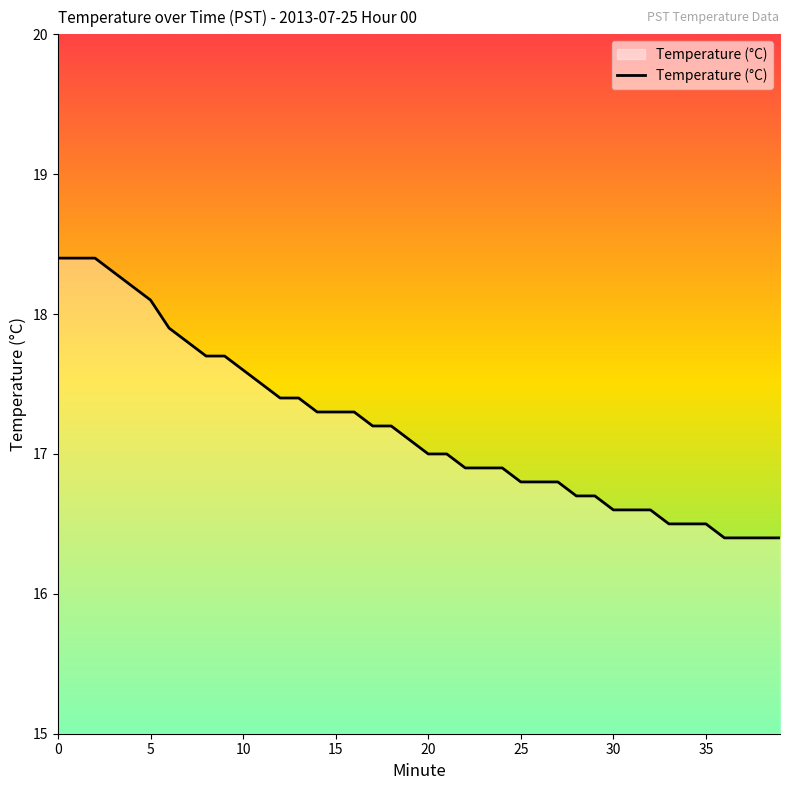

What is the difference between the maximum and minimum values?

2.0